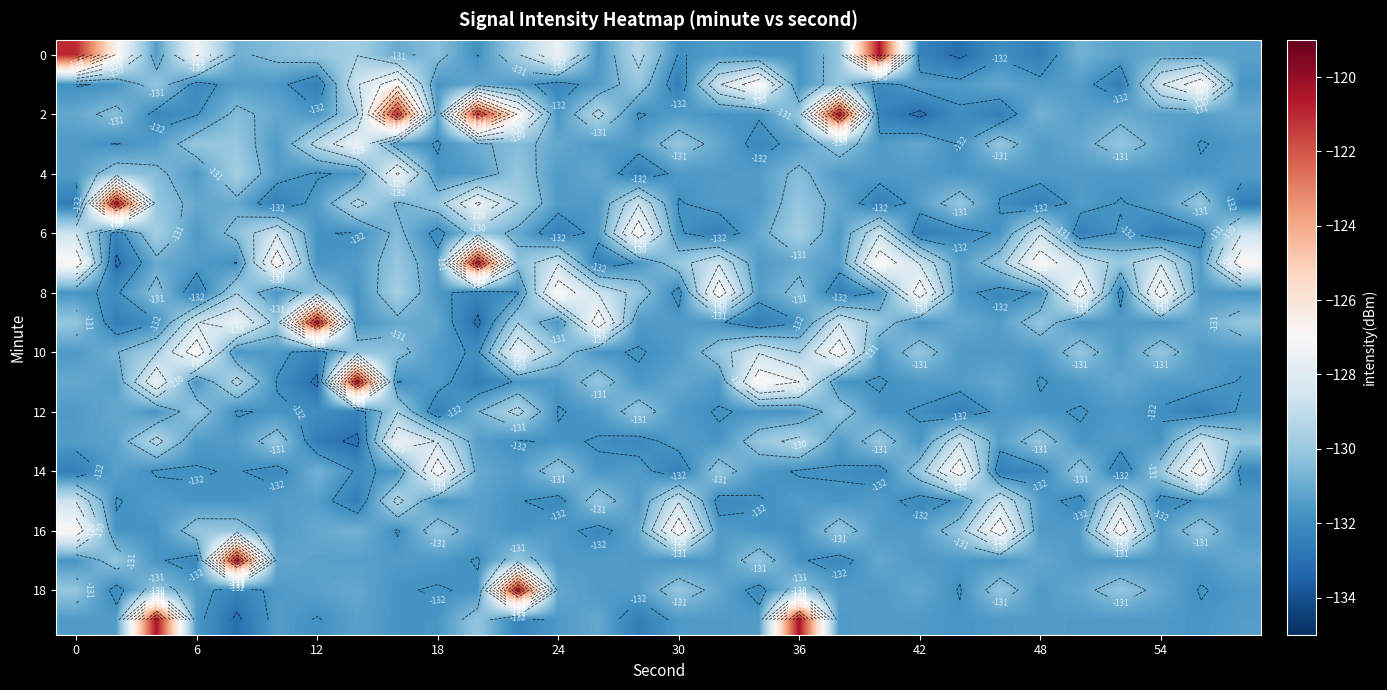

Between 19 and 17, which is larger?

19